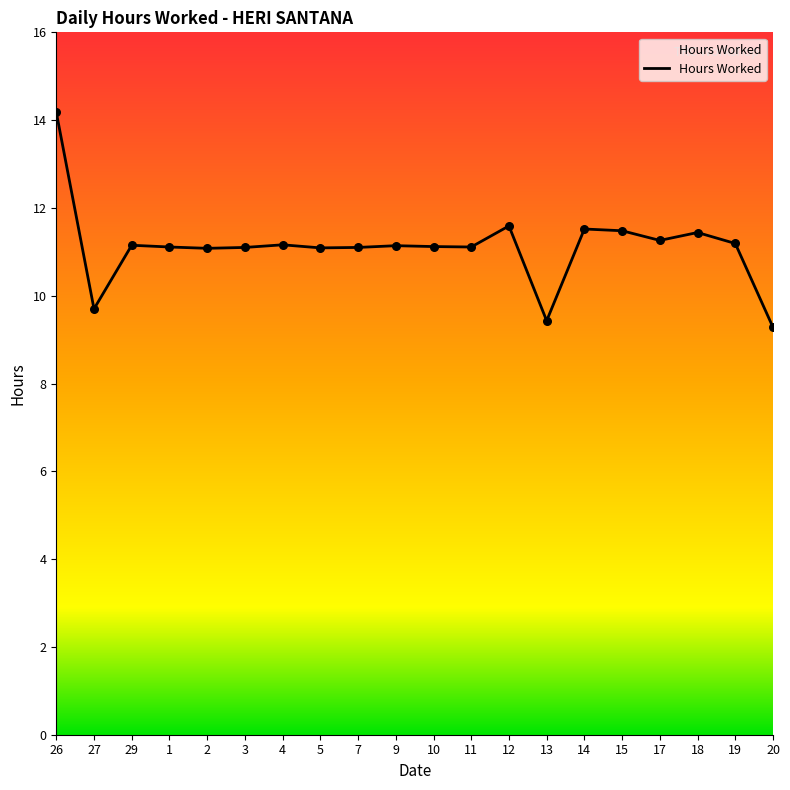

What is the ratio of the value at 13 to the value at 20?

1.0